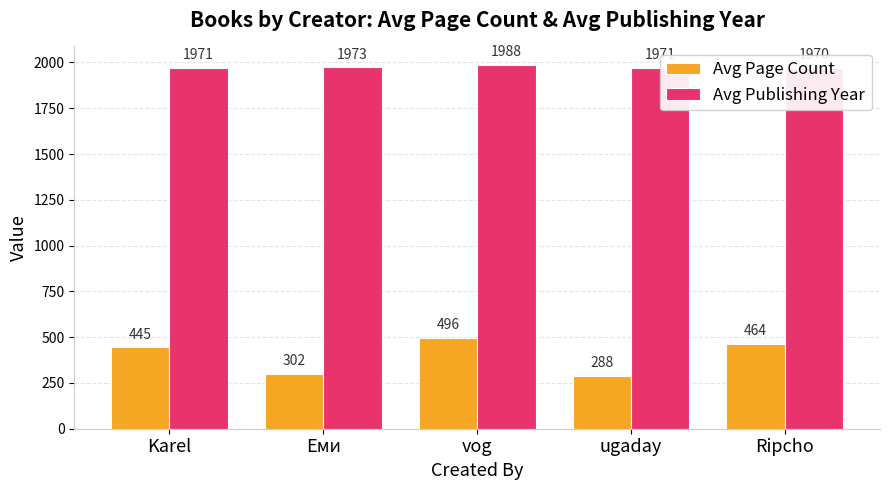

What is the approximate value of Avg Publishing Year at Ripcho?

1970.0